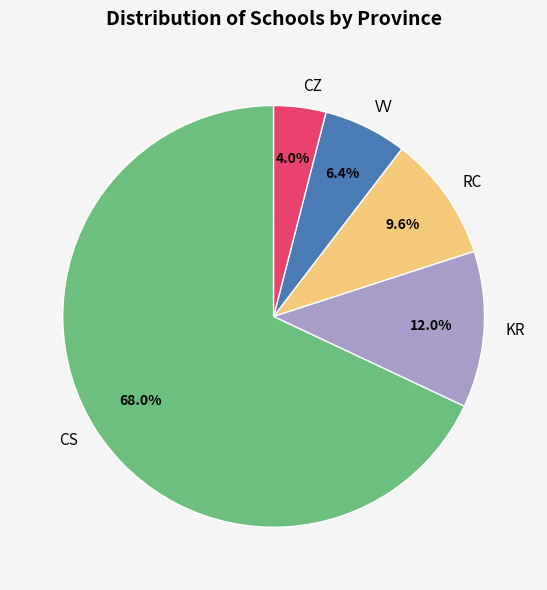

To the nearest percent, what is the average slice percentage?

20%